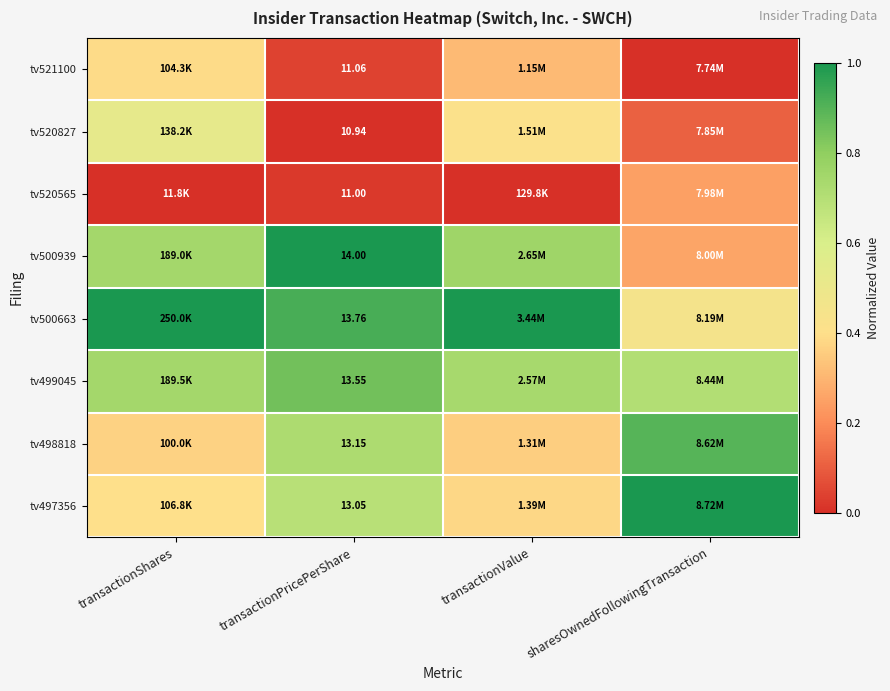

Rank the series at sharesOwnedFollowingTransaction from lowest to highest value.

tv521100, tv520827, tv520565, tv500939, tv500663, tv499045, tv498818, tv497356